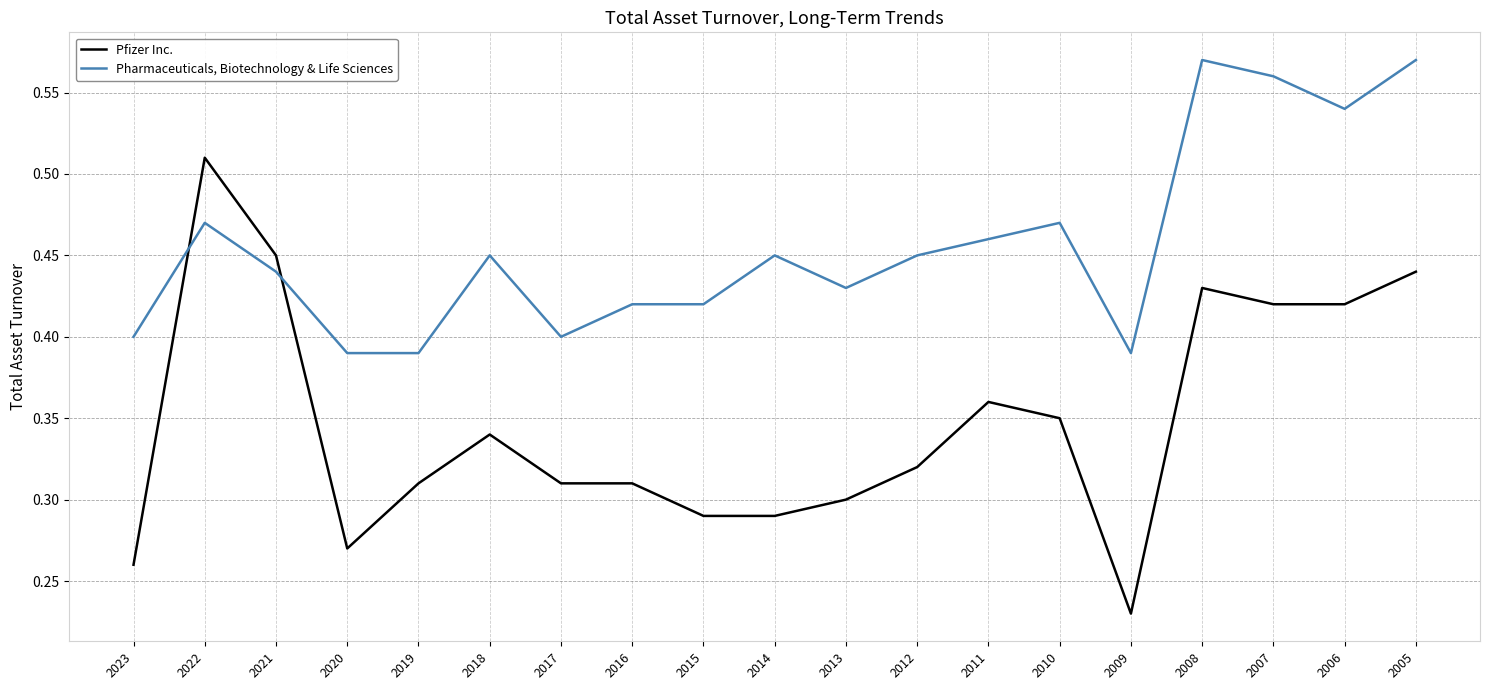

At which label does Pfizer Inc. reach its peak?

2022